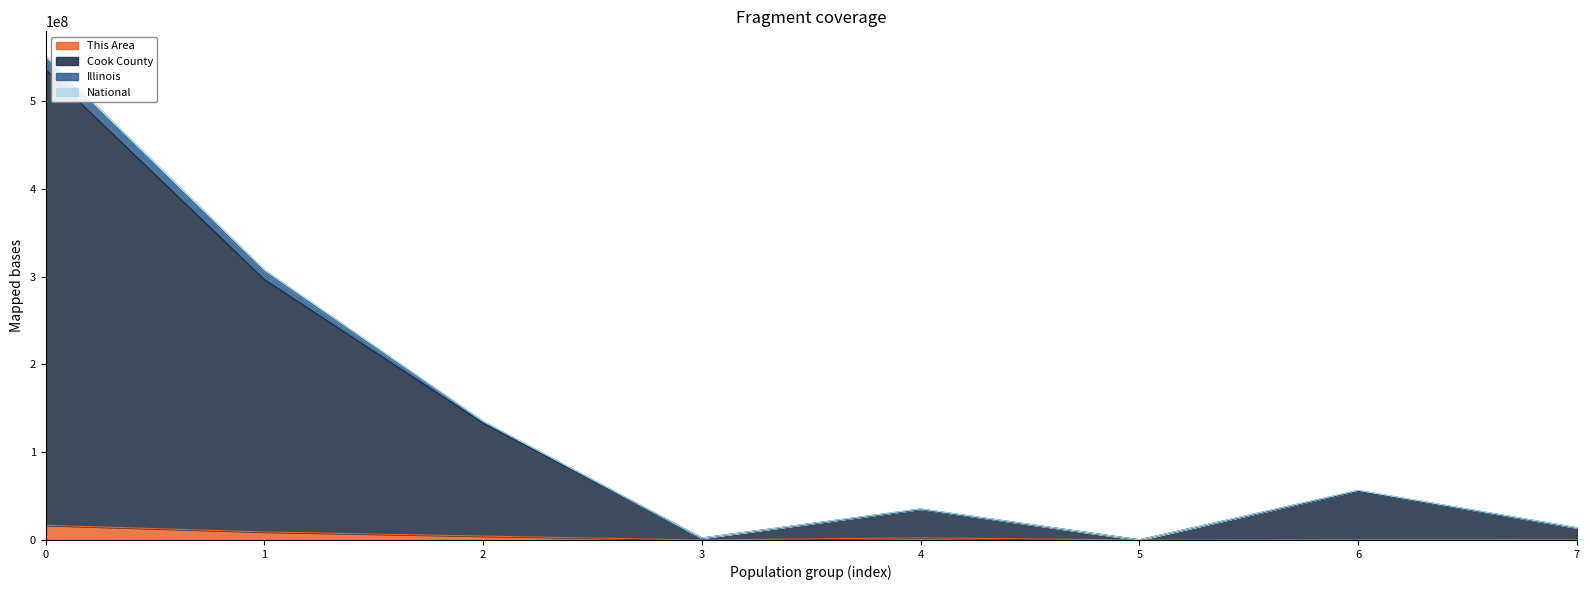

Does the chart have visible grid lines?

No